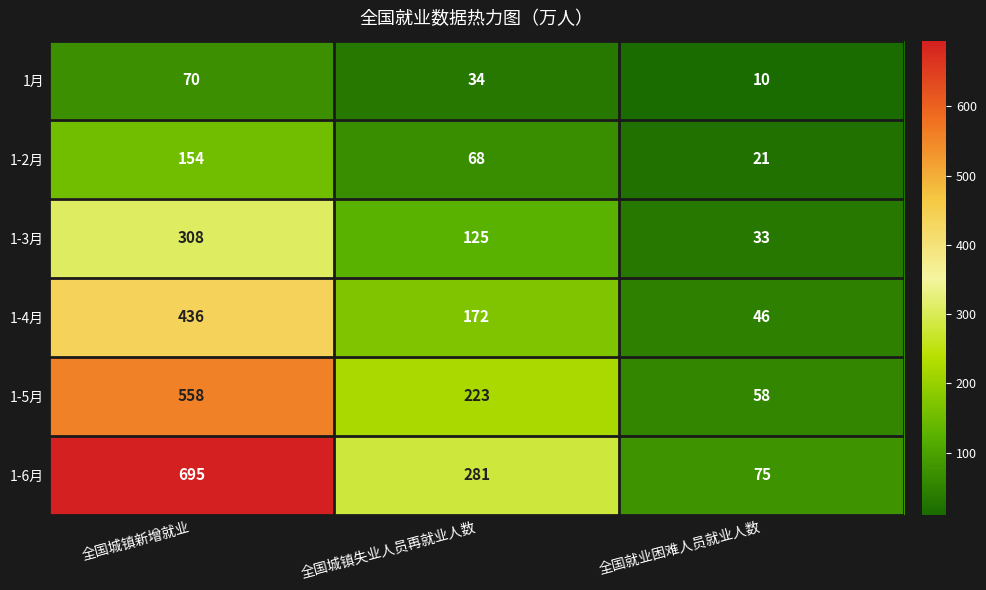

What is the sum of the 1-6月 values at 全国就业困难人员就业人数 and 全国城镇失业人员再就业人数?

356